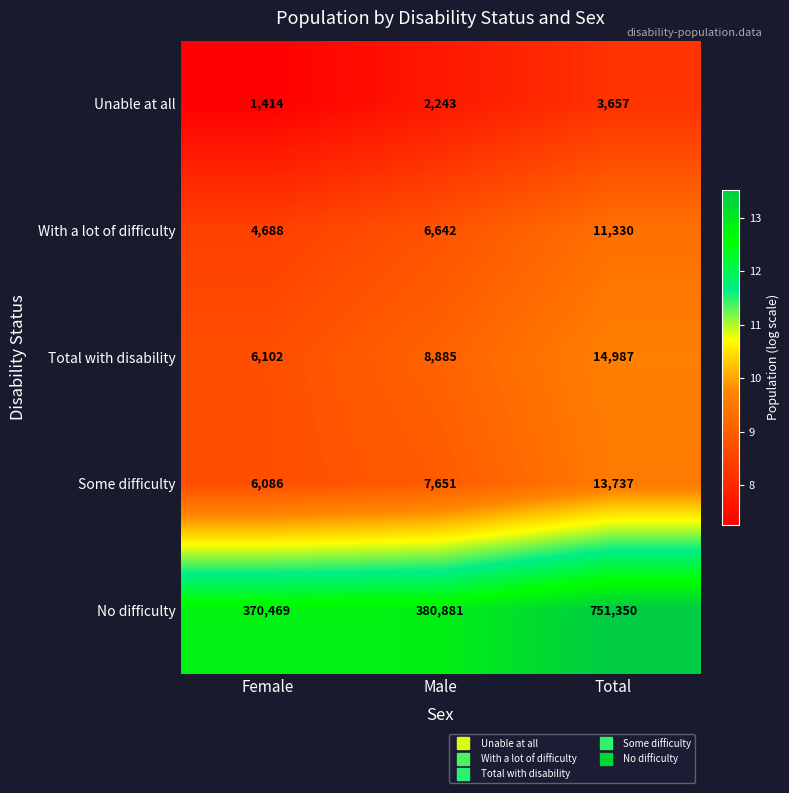

Reading left to right, transcribe all the data shown in this chart.

Unable at all: 1414	2243	3657
With a lot of difficulty: 4688	6642	11330
Total with disability: 6102	8885	14987
Some difficulty: 6086	7651	13737
No difficulty: 370469	380881	751350